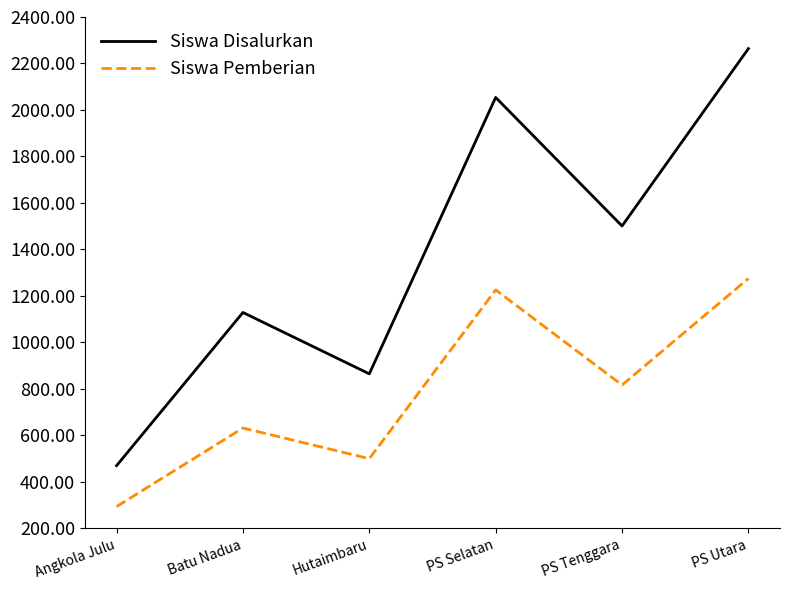

At which label is Siswa Pemberian closest to 784?

PS Tenggara